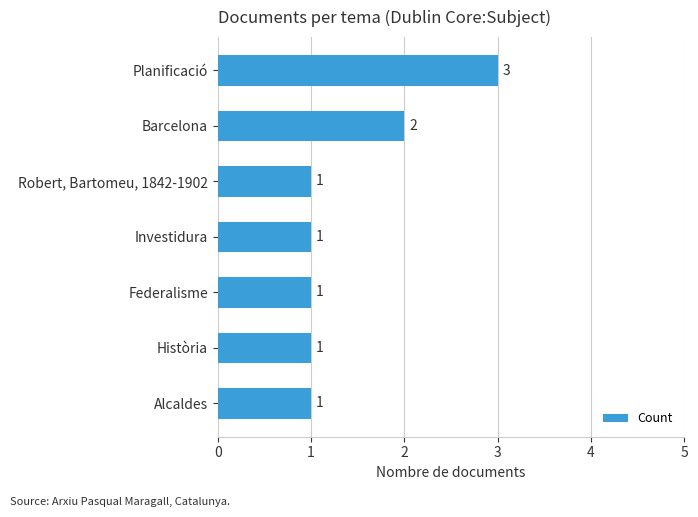

What is the ratio of the value at Planificació to the value at Barcelona?

1.5